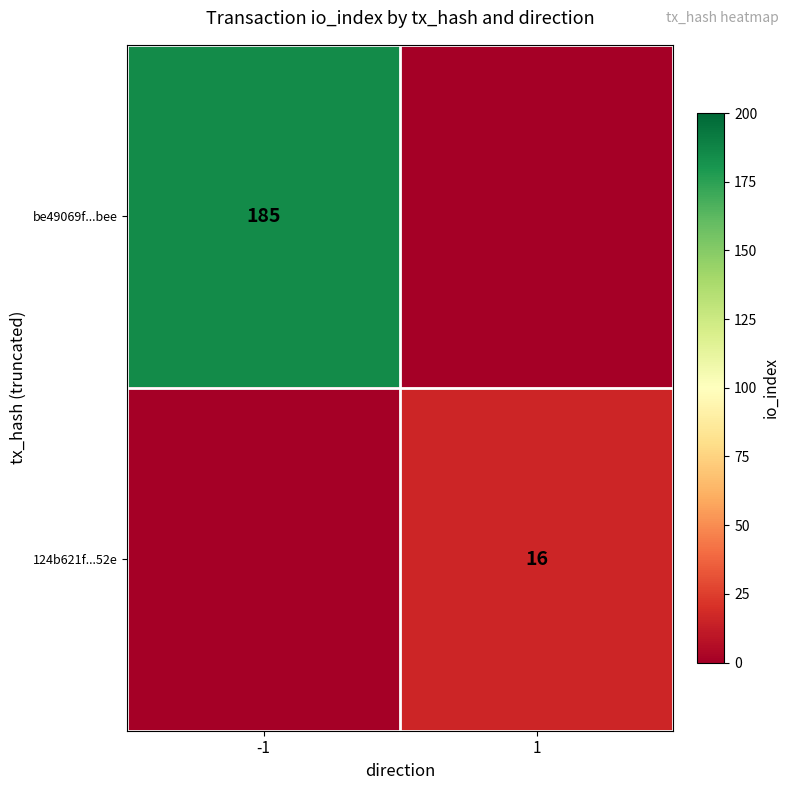

The value of 124b621f...52e at 1 is 7. True or false?

False